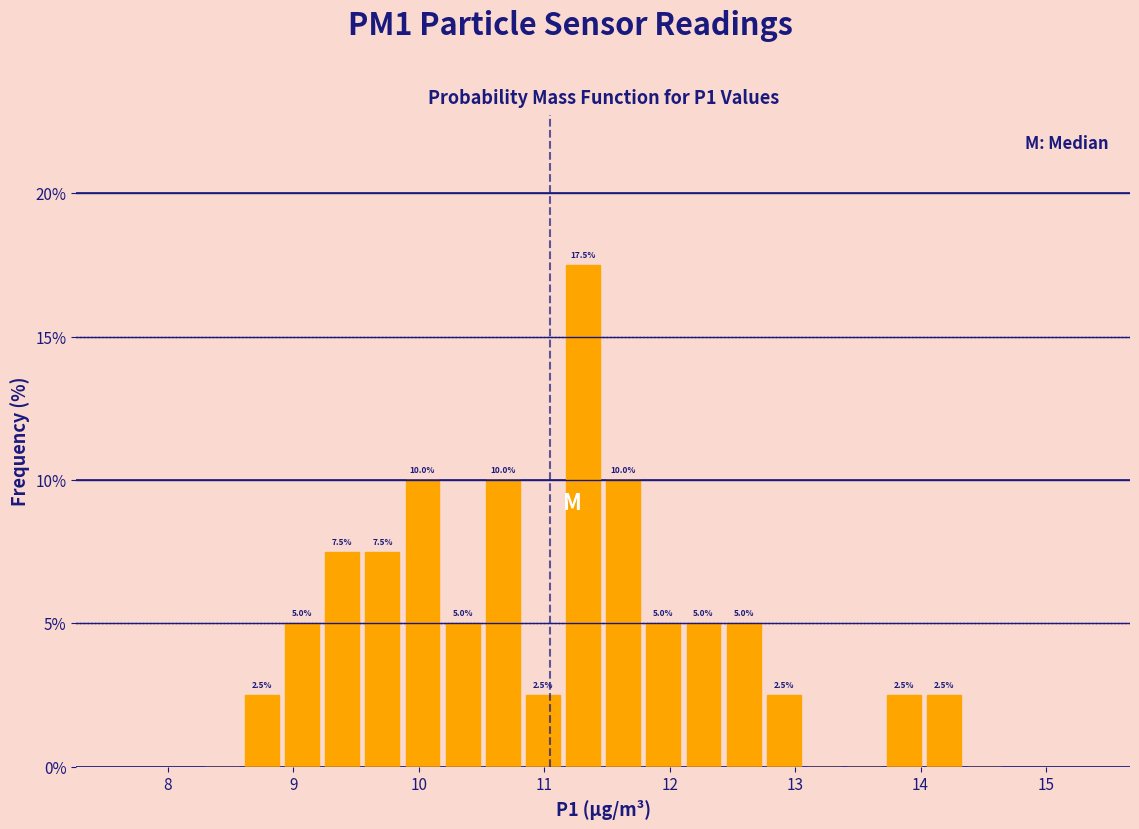

Read against the x-axis, roughly where is the centre of the tallest bar?

11.3